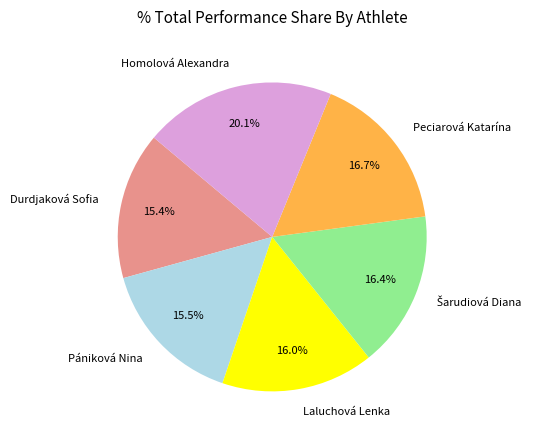

Do Durdjaková Sofia and Laluchová Lenka together represent more than half of the pie?

No